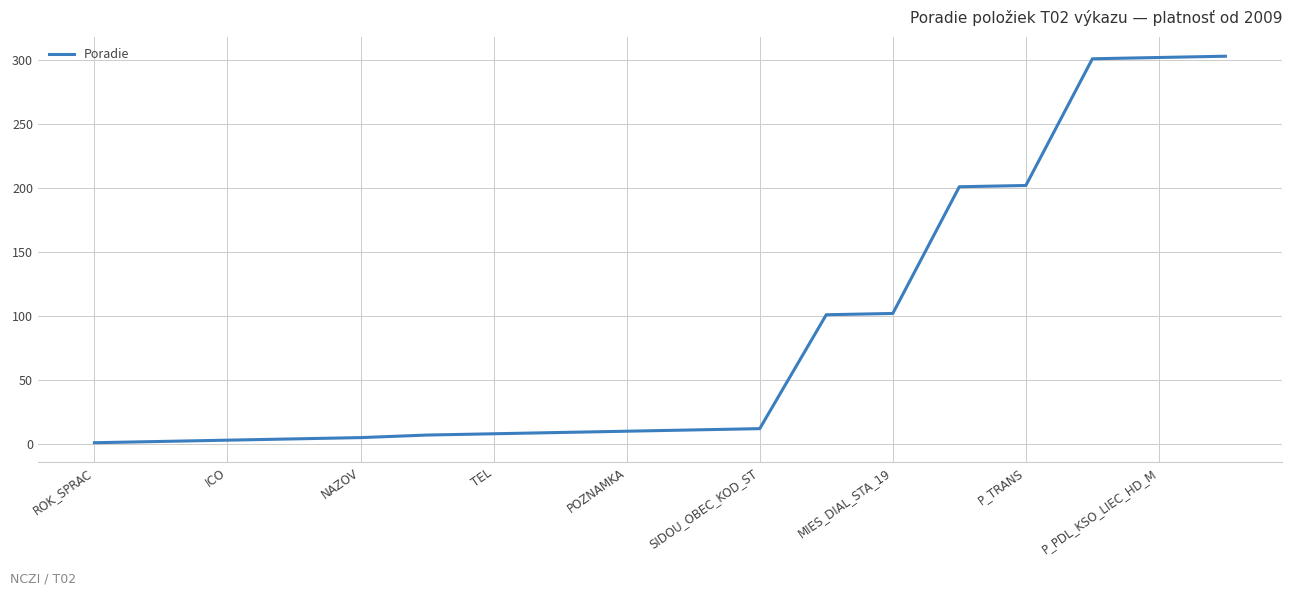

What is the difference between the maximum and minimum values?

302